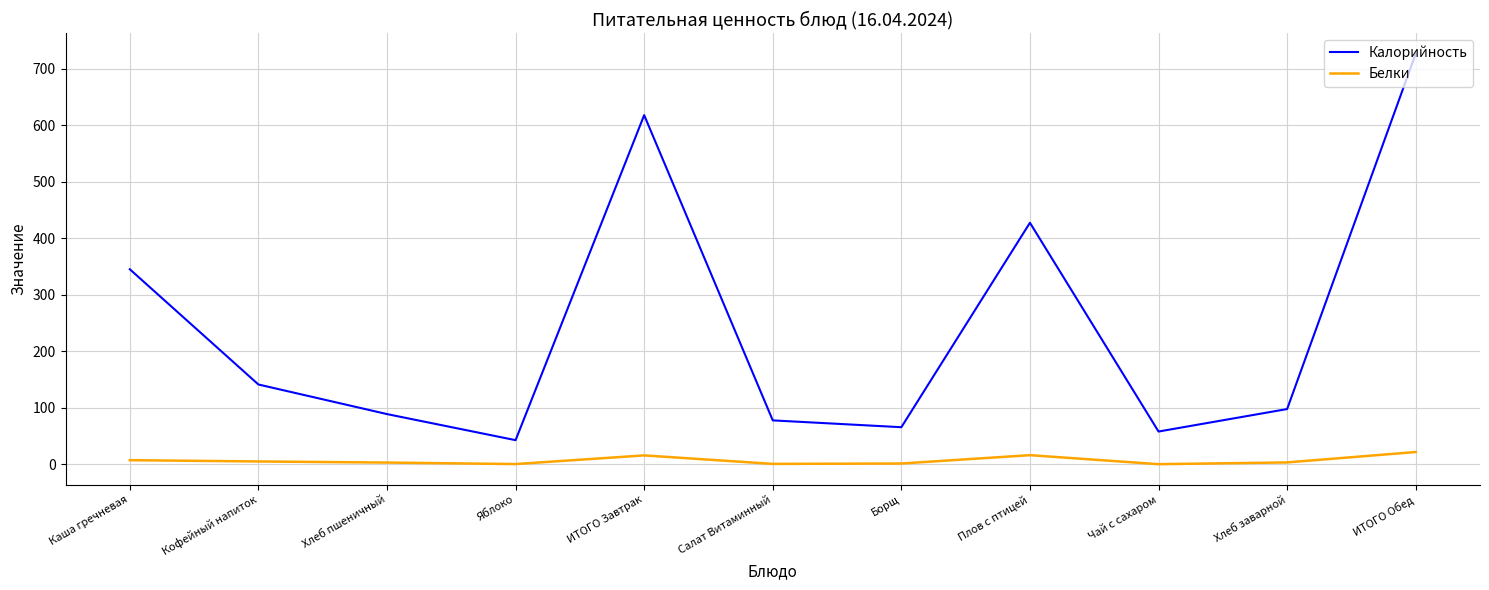

Rank the series by their maximum value, from highest to lowest.

Калорийность, Белки